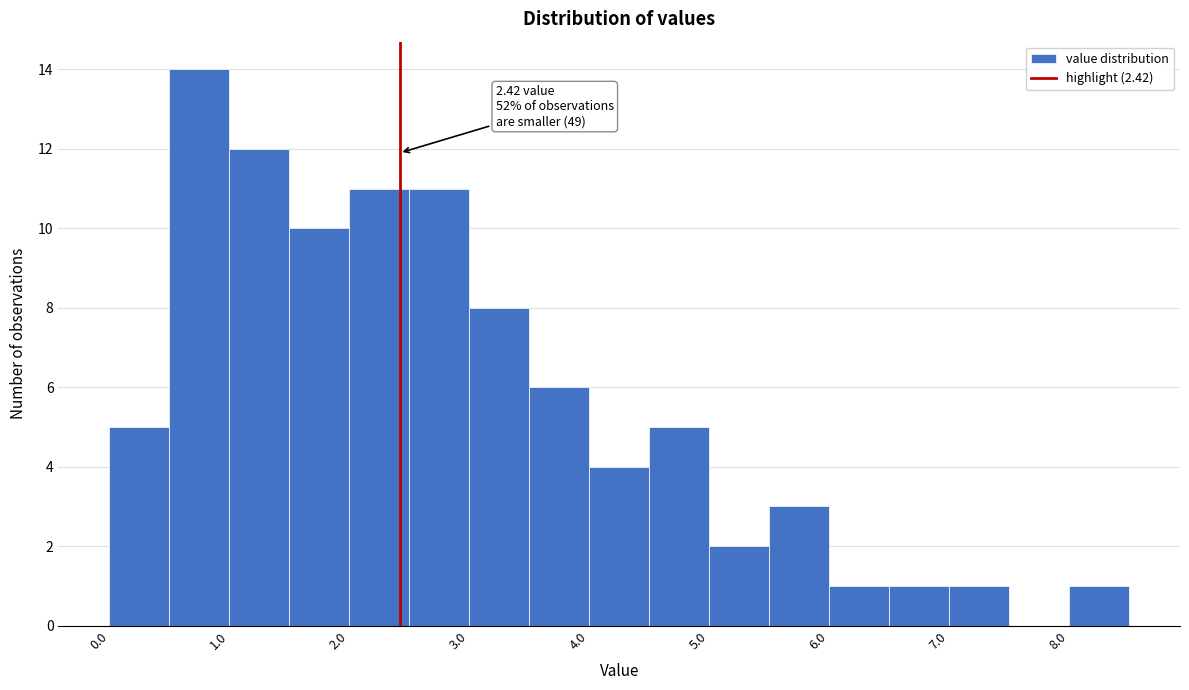

Which range on the x-axis has the tallest bar?

0.5 to 1.0